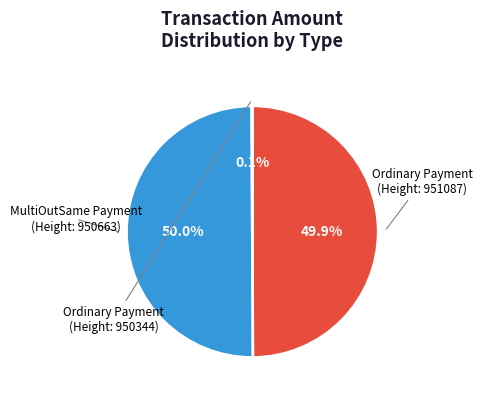

To the nearest percent, what is the difference between the largest and smallest slice percentages?

50%